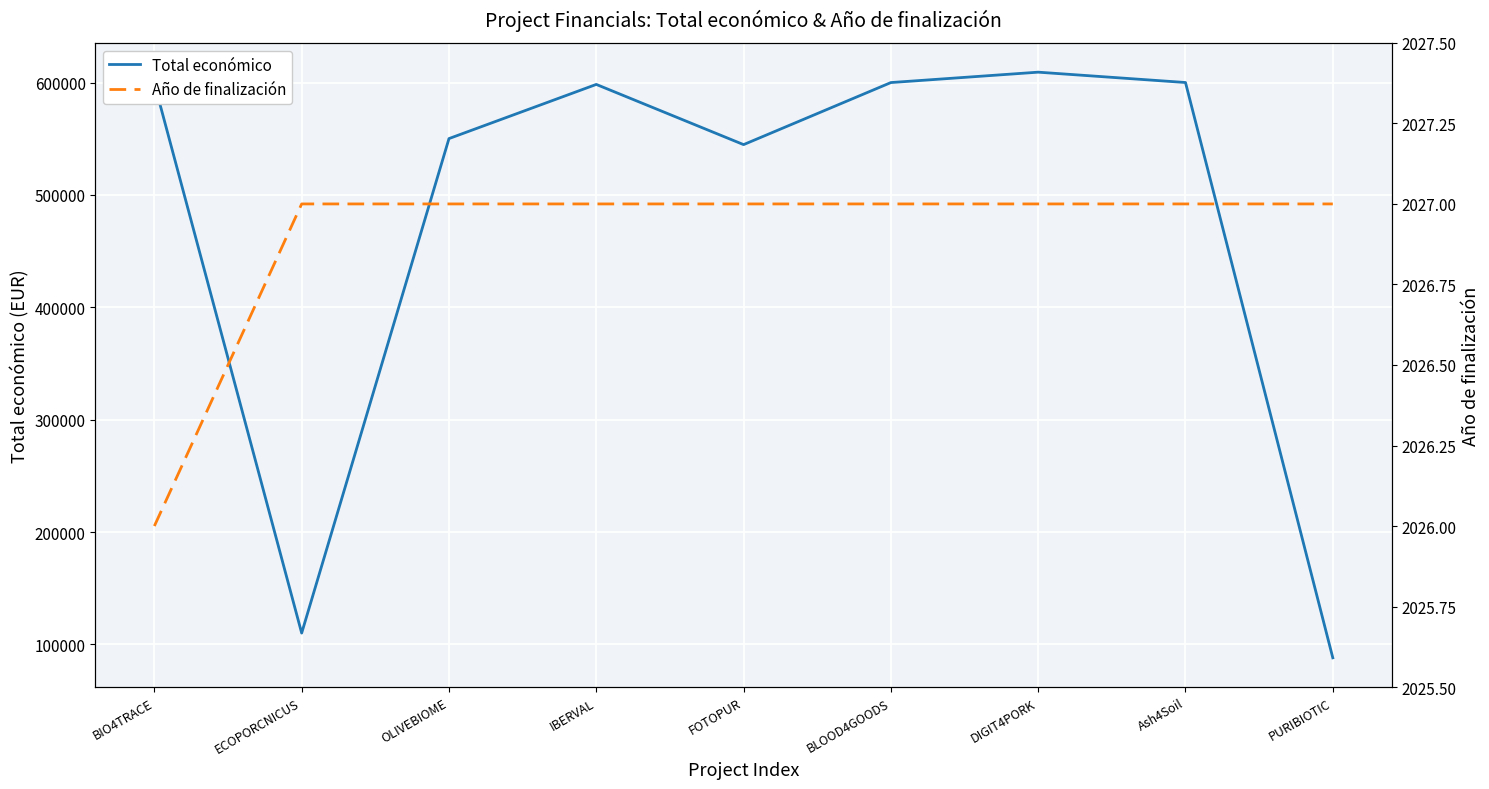

How many values in the Año de finalización series are below 2027?

1